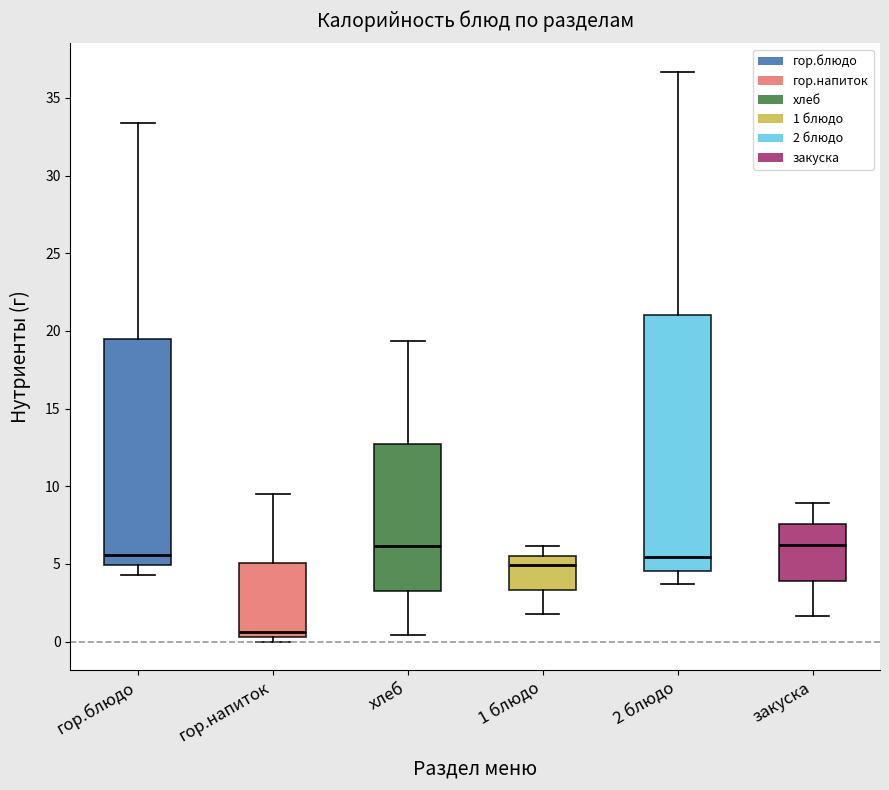

Reading left to right, transcribe this box plot: for each box, give where its median line is, the range the box spans, and where its two whiskers end, as read against the y-axis. The values are not printed on the chart, so give them approximately, as read against the axis.

гор.блюдо: median 5.5, box 5.0 to 19.5, whiskers 4.5 to 33.5
гор.напиток: median 0.5 (just above the box's lower edge), box 0.5 to 5.0, whiskers 0.0 to 9.5
хлеб: median 6.0, box 3.5 to 12.5, whiskers 0.5 to 19.5
1 блюдо: median 5.0, box 3.5 to 5.5, whiskers 2.0 to 6.0
2 блюдо: median 5.5, box 4.5 to 21.0, whiskers 3.5 to 36.5
закуска: median 6.0, box 4.0 to 7.5, whiskers 1.5 to 9.0